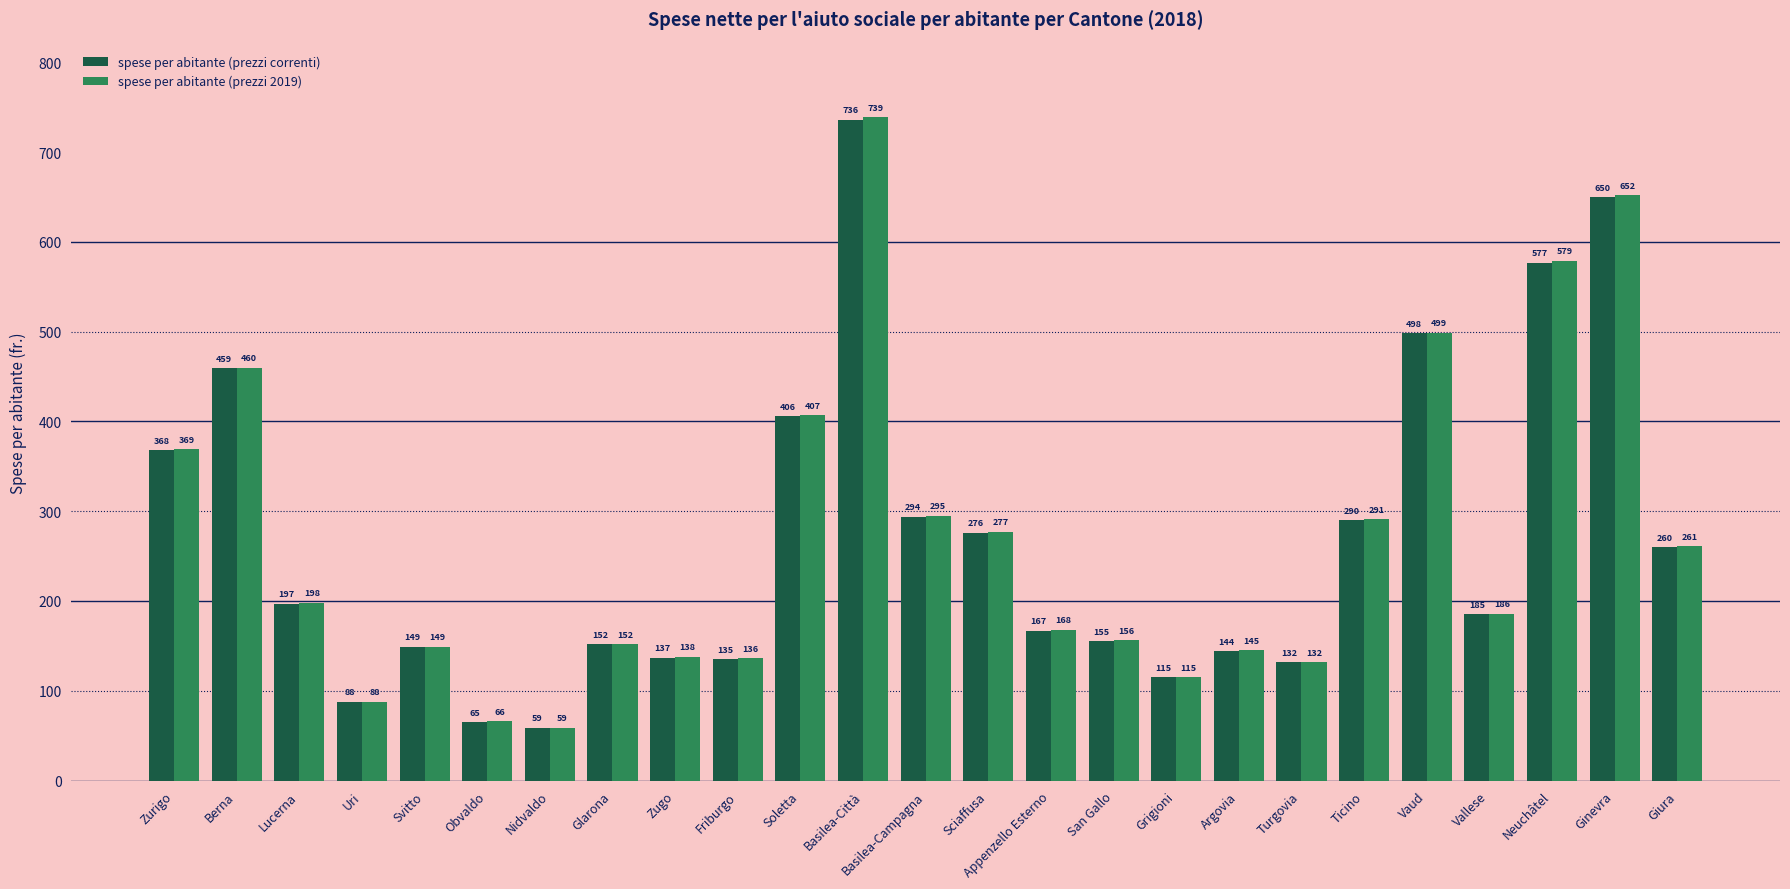

What is the value of the spese per abitante (prezzi 2019) bar at the 5th from the left?

149